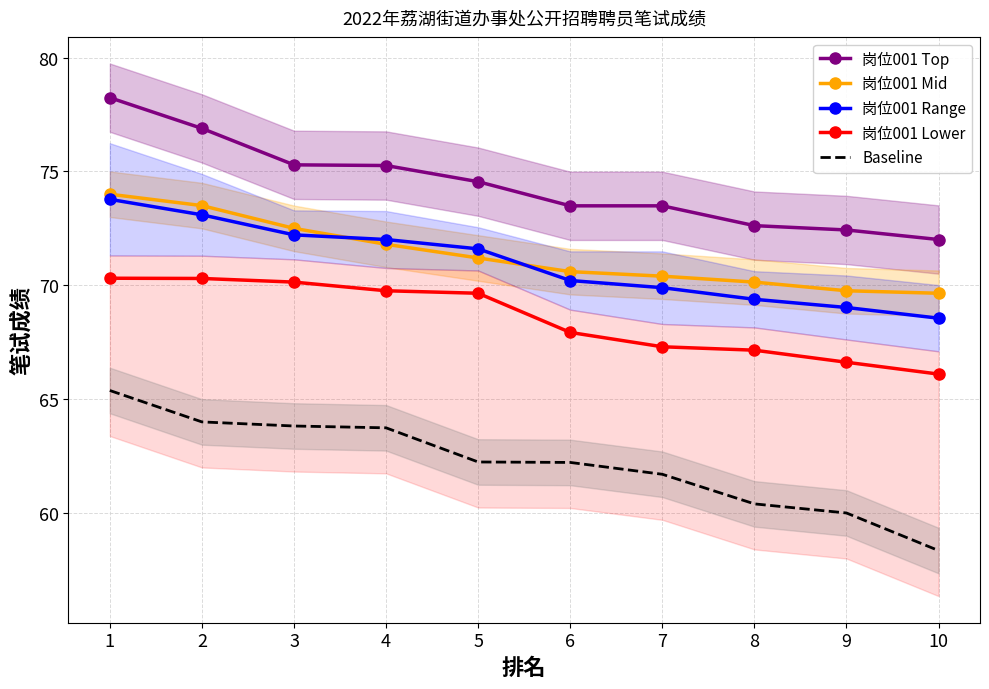

Is it true that 岗位001 Top equals 78.2 at 1?

True